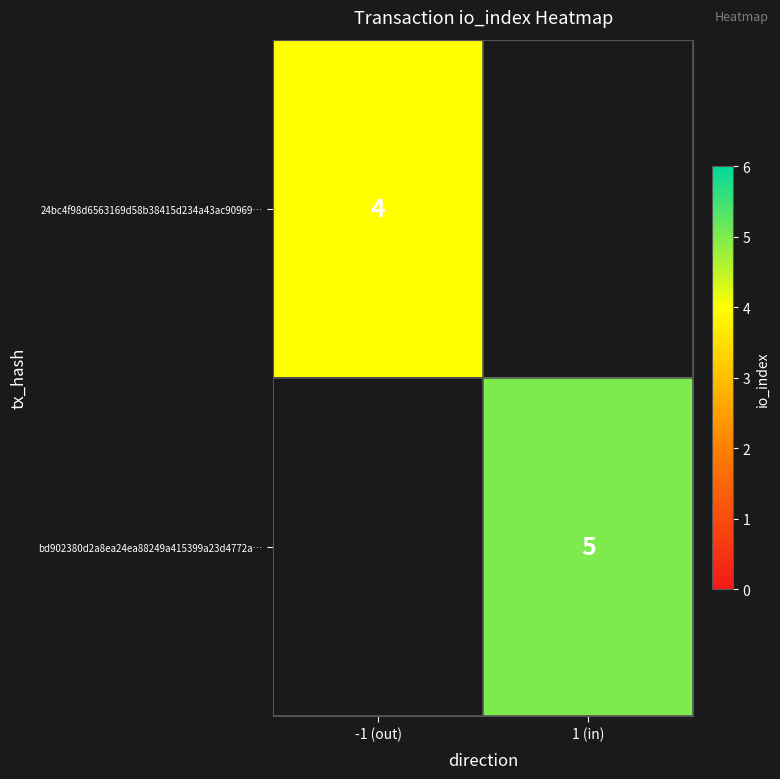

Between -1 (out) and 1 (in), which is larger?

1 (in)